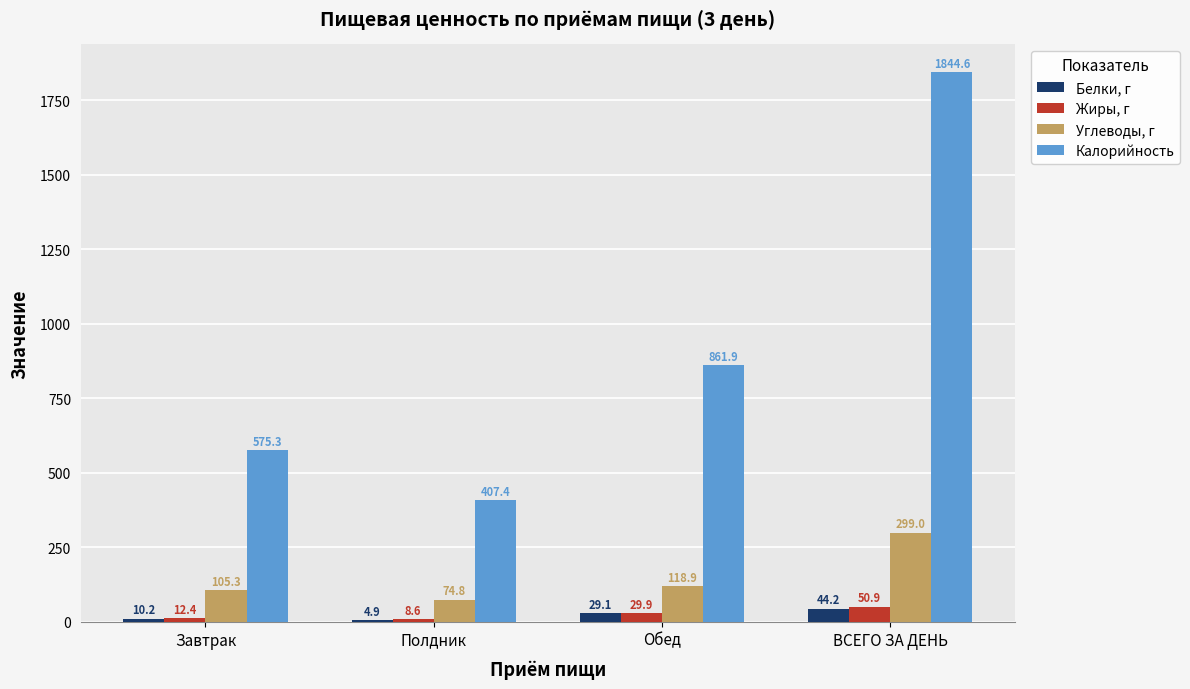

Where is Белки, г nearest to the value 24?

Обед